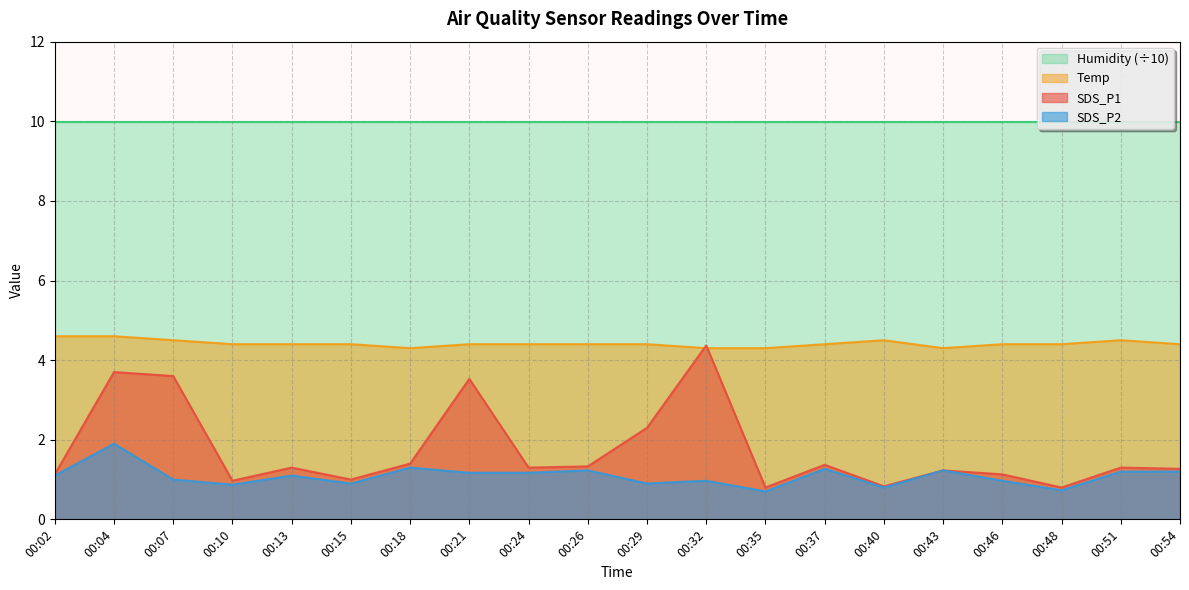

Which category has the highest value in the SDS_P2 series?

00:04